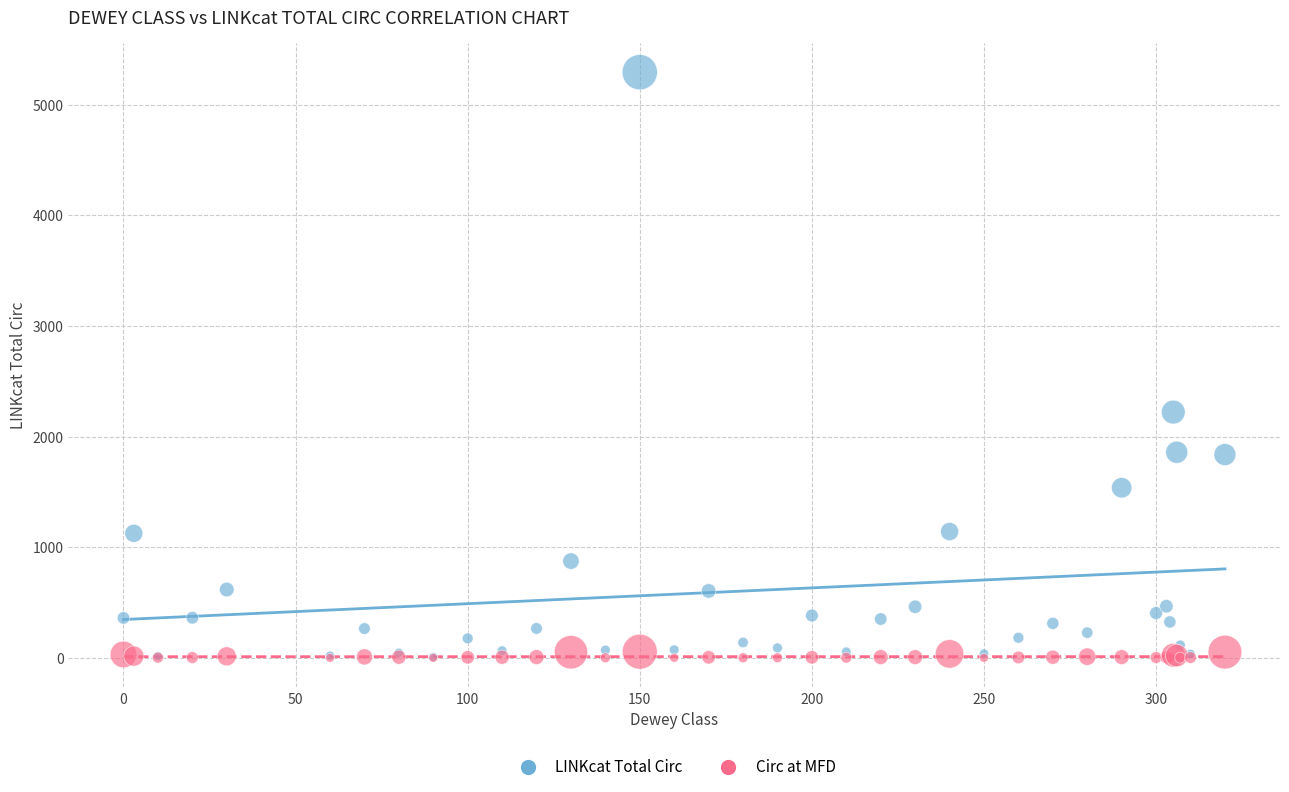

Across all series, what Y value is closest to 2647?

2222